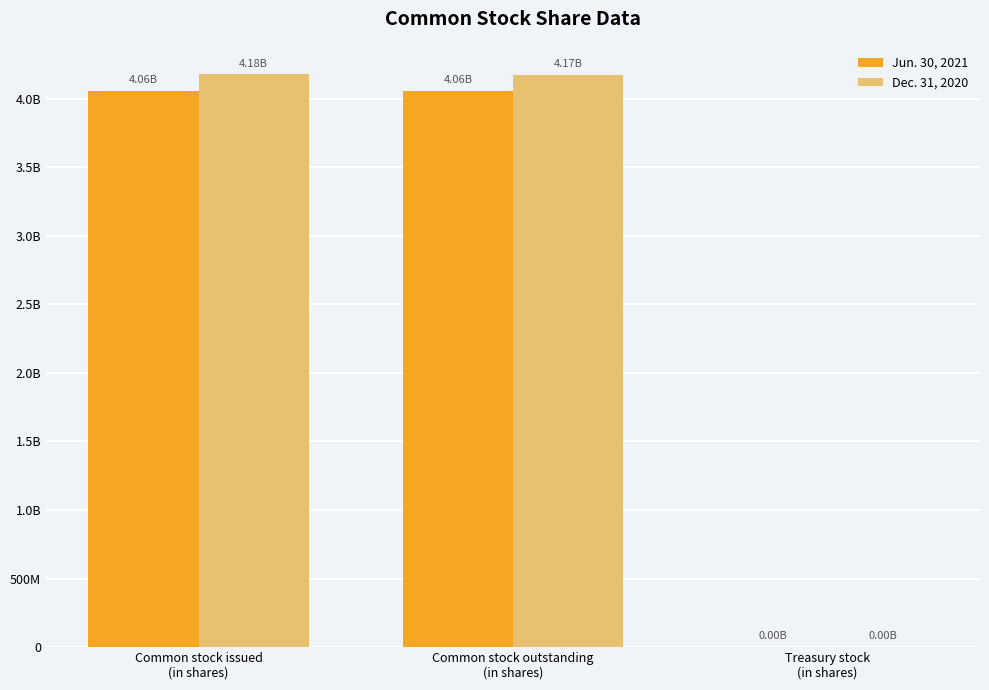

What are all the series names shown in the legend?

Jun. 30, 2021, Dec. 31, 2020